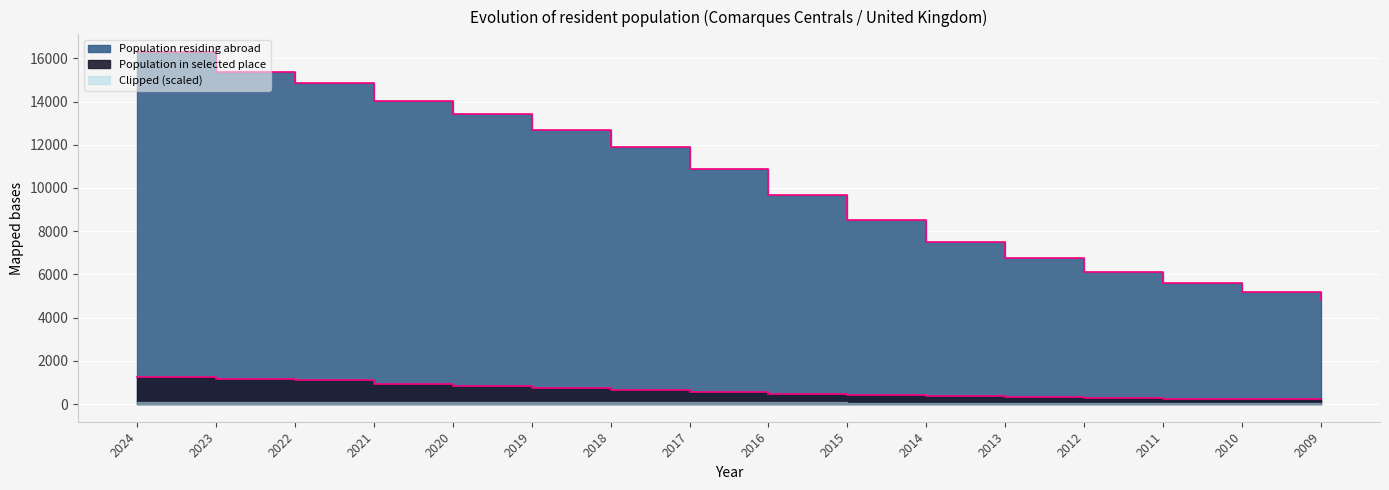

True or false: Population in selected place has more than 0 points higher than both neighbors.

False